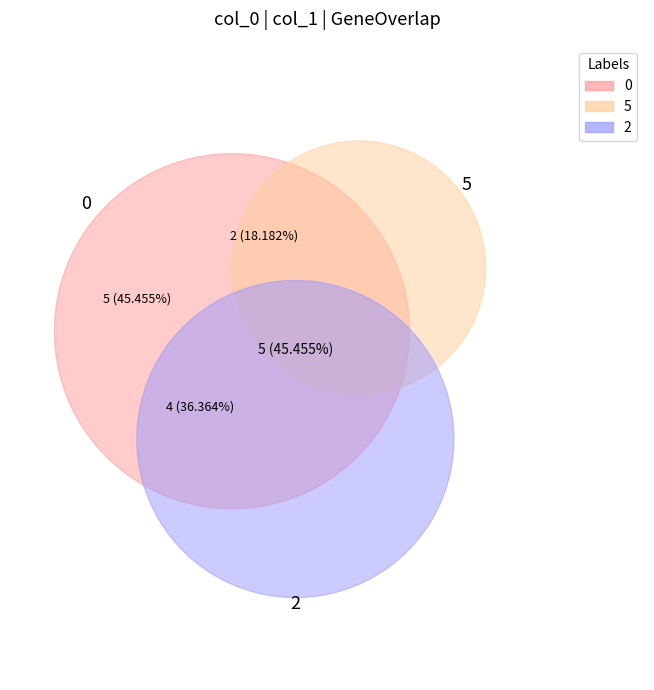

The 5 slice represents 18% of the pie. True or false?

True